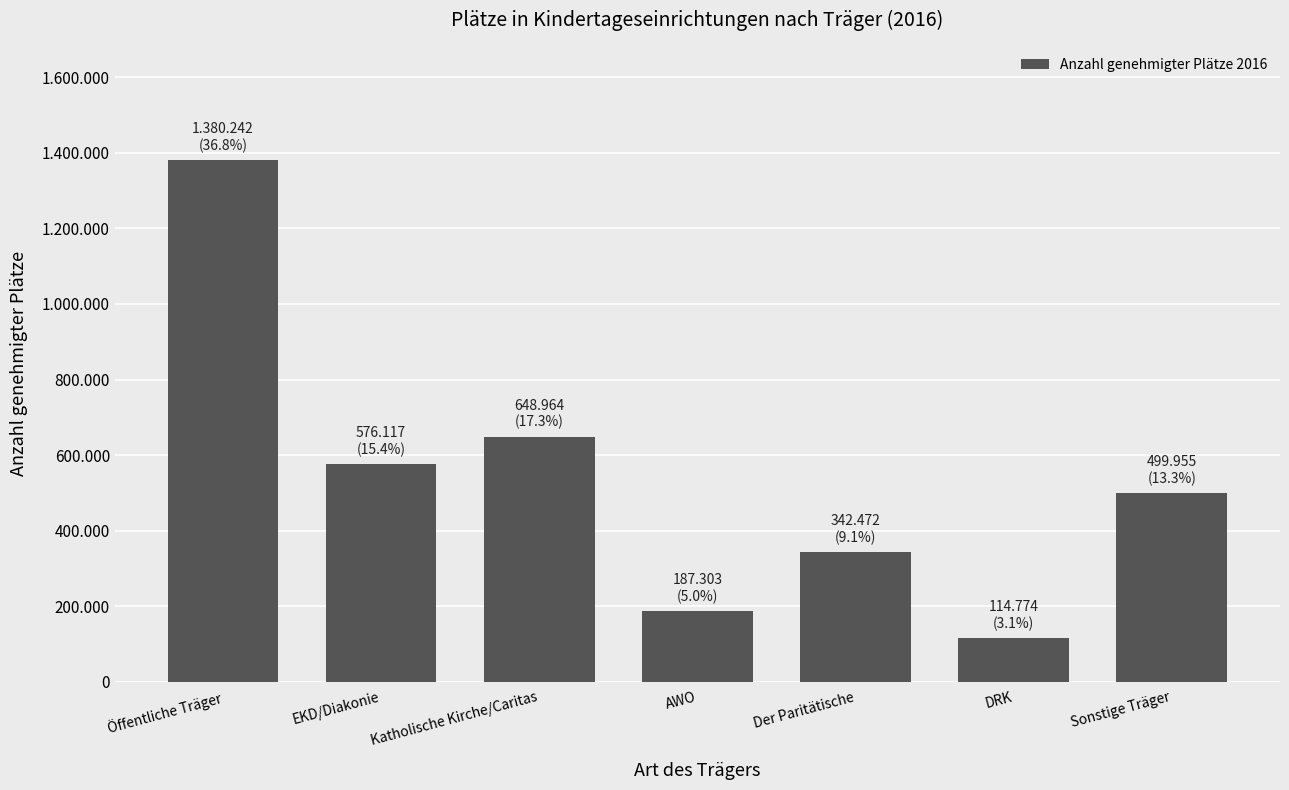

What is the smallest value displayed?

114774